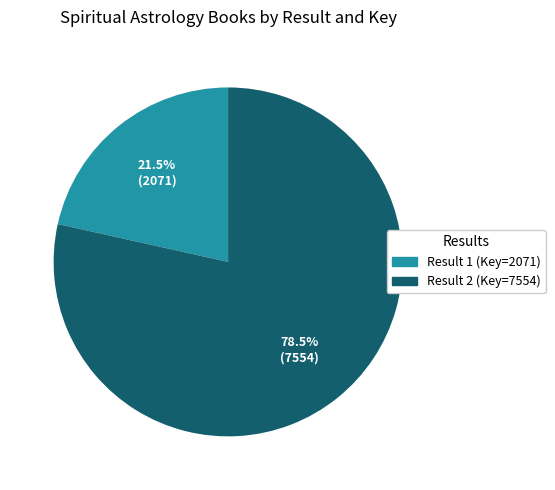

How many slices are in this pie chart?

2